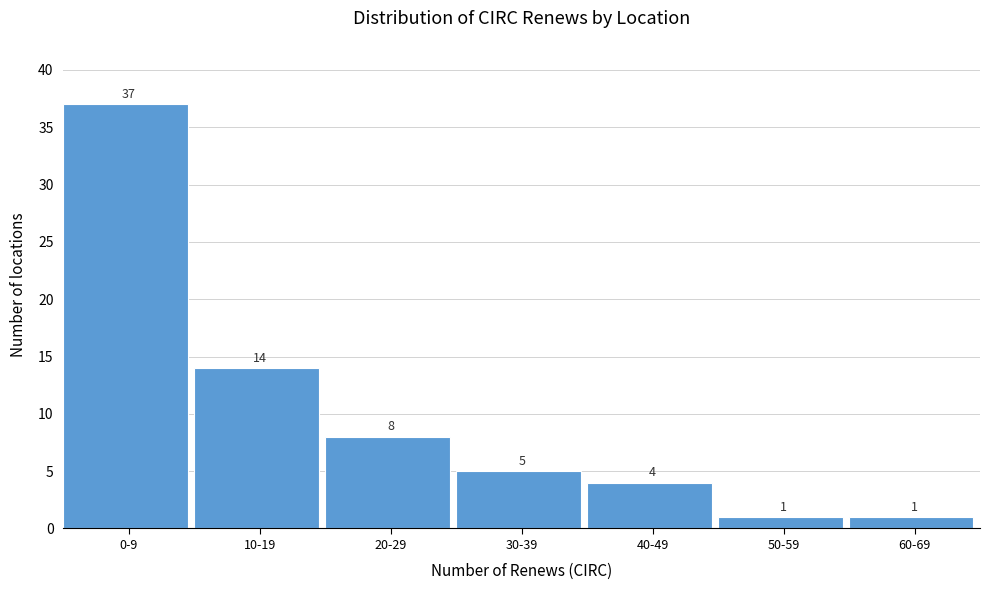

Reading right to left, list all the values displayed in this chart.

60-69=1	50-59=1	40-49=4	30-39=5	20-29=8	10-19=14	0-9=37